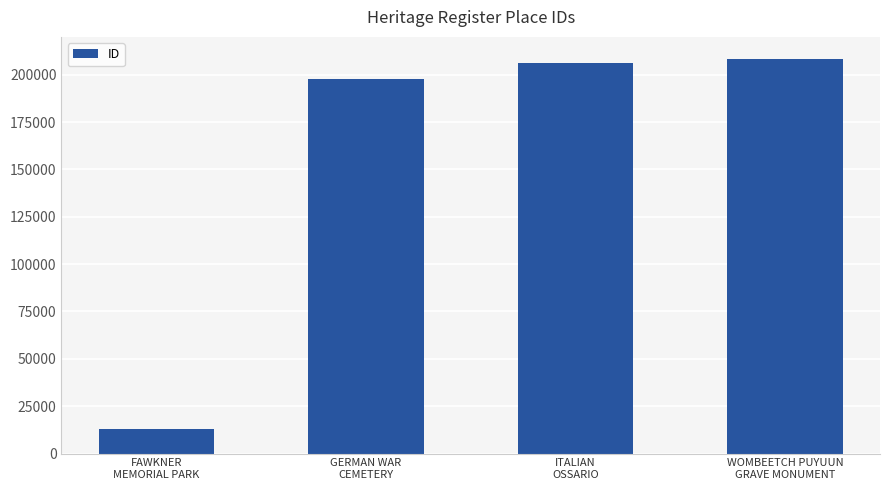

How many categories are shown in the chart?

4